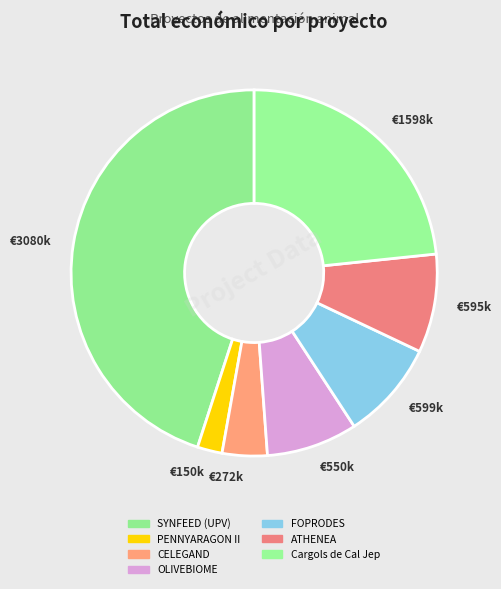

Which has a higher value, €272k or €1598k?

€1598k